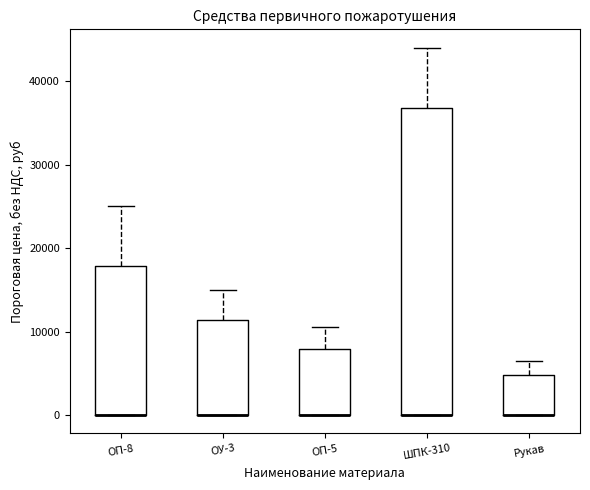

Reading left to right, transcribe this box plot: for each box, give where its median line is, the range the box spans, and where its two whiskers end, as read against the y-axis. The values are not printed on the chart, so give them approximately, as read against the axis.

ОП-8: median 0 (drawn on the box's lower edge), box 0 to 18000, whiskers 0 to 25000
ОУ-3: median 0 (drawn on the box's lower edge), box 0 to 11000, whiskers 0 to 15000
ОП-5: median 0 (drawn on the box's lower edge), box 0 to 8000, whiskers 0 to 11000
ШПК-310: median 0 (drawn on the box's lower edge), box 0 to 37000, whiskers 0 to 44000
Рукав: median 0 (drawn on the box's lower edge), box 0 to 5000, whiskers 0 to 7000